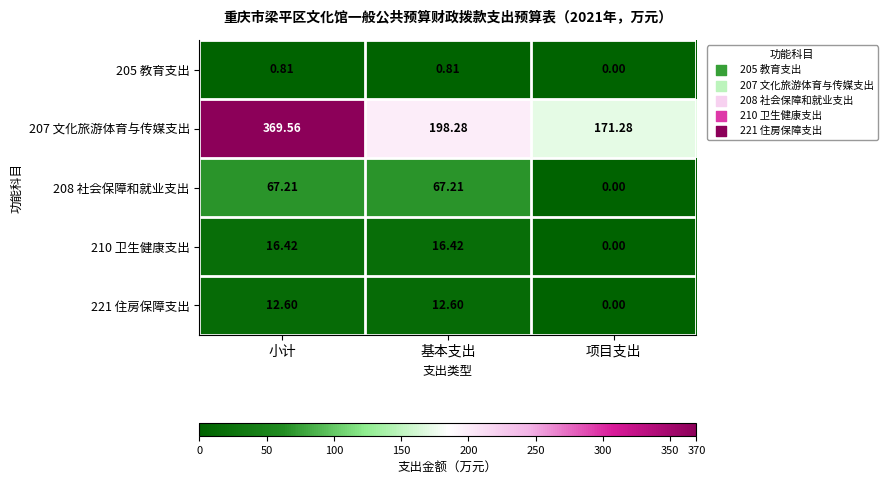

Where does the 221 住房保障支出 series first go above 12?

小计